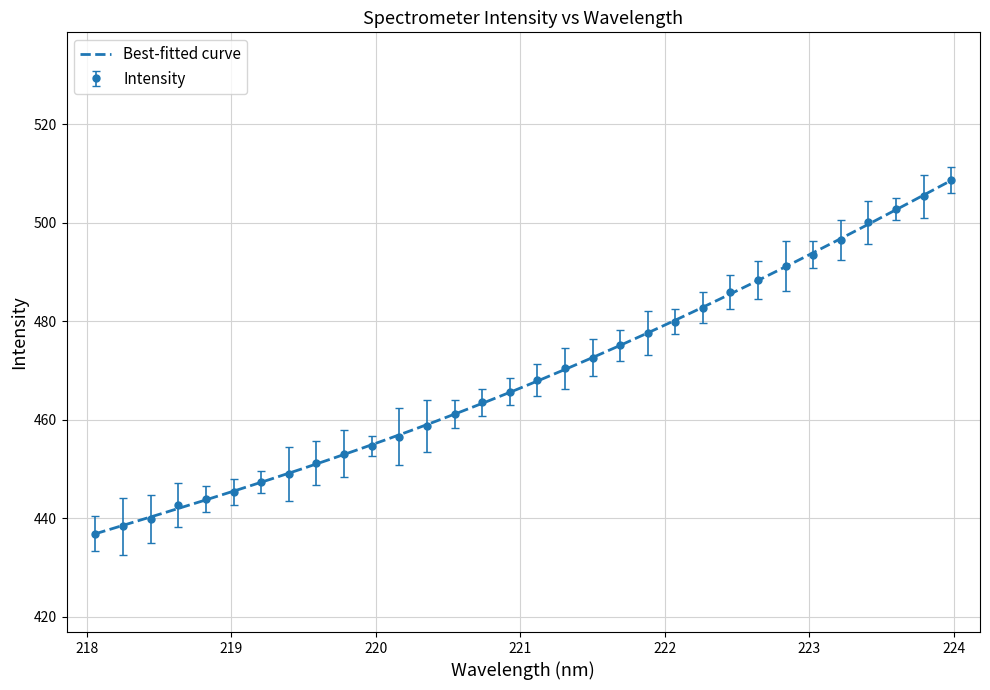

What is the average value?

468.9